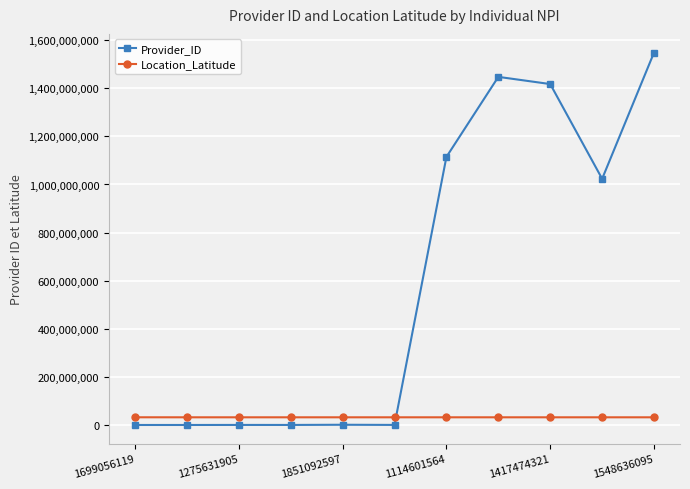

At how many categories does at least one series exceed 1146248204?

3